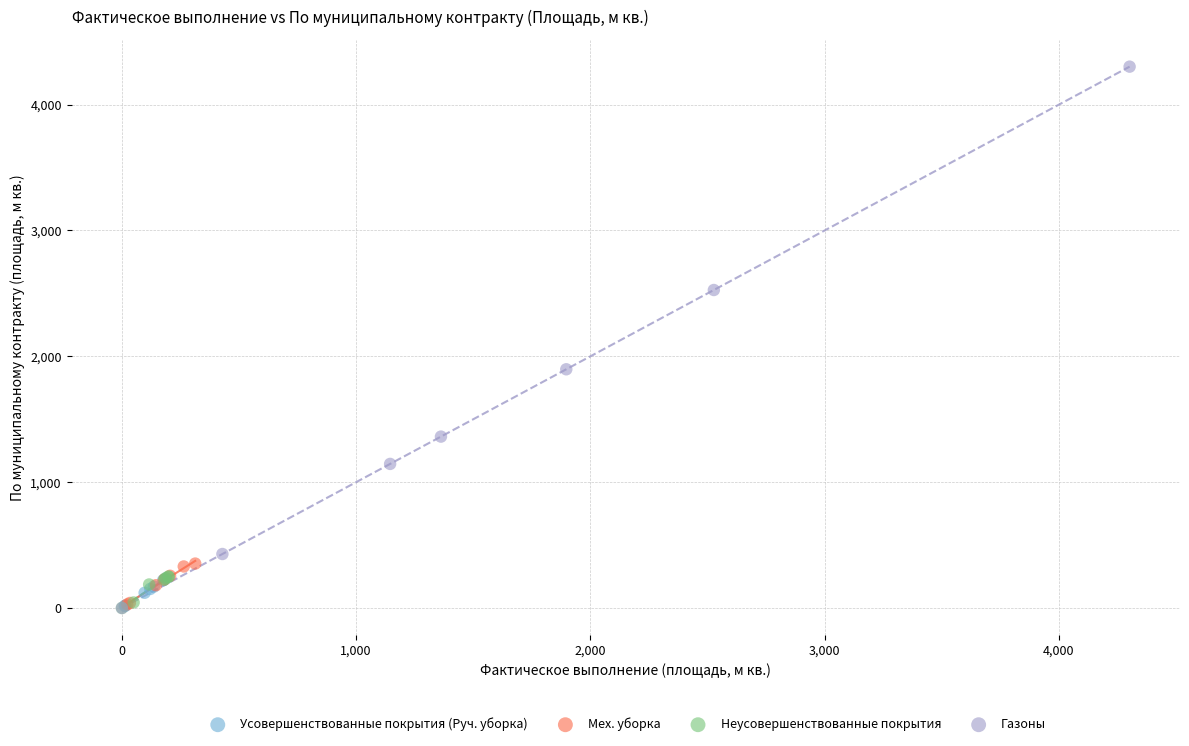

Which series has the widest spread of Y values?

Газоны